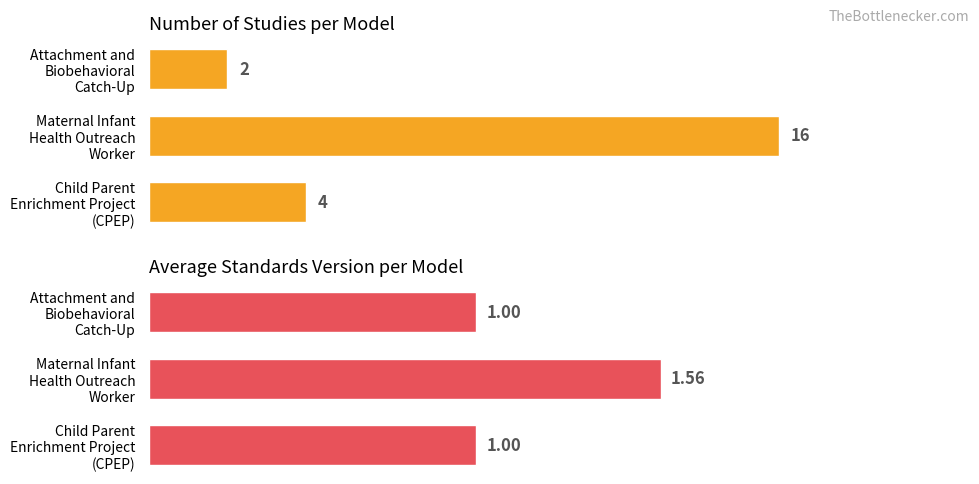

Count the number of categories in the chart.

3